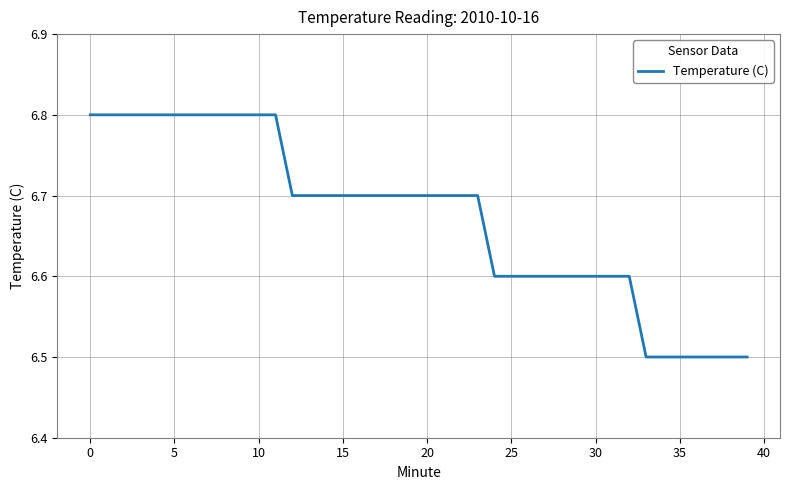

What is the difference between the maximum and minimum values?

0.3